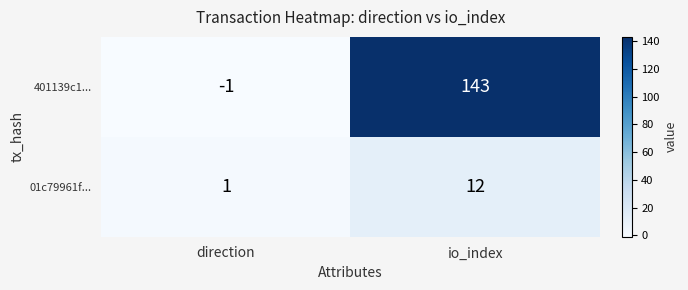

Rank the series by their average value, from lowest to highest.

01c79961f..., 401139c1...